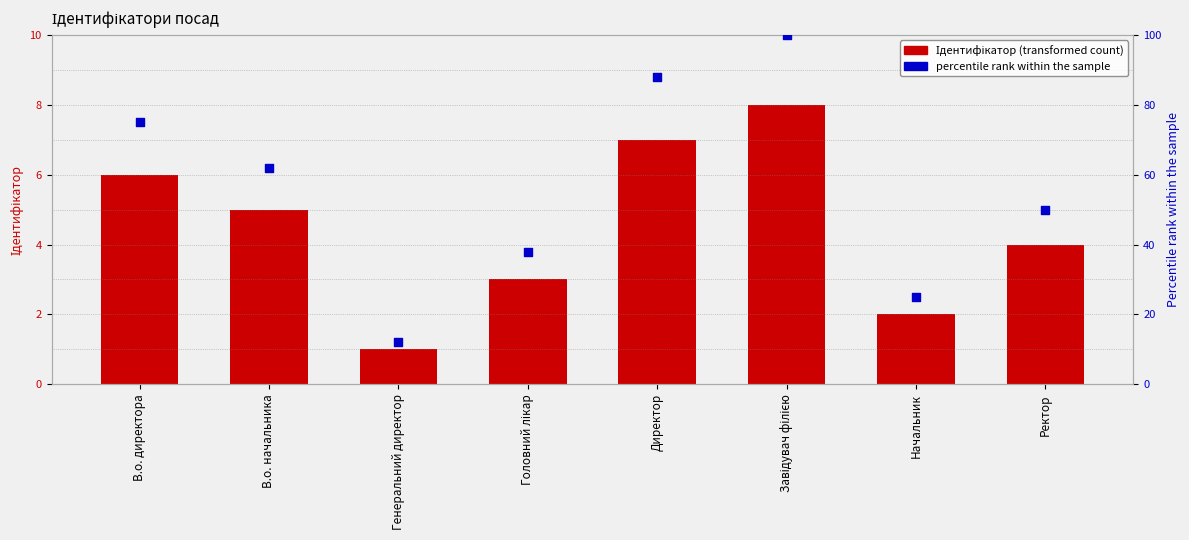

What are all the series names shown in the legend?

Ідентифікатор, percentile rank within the sample